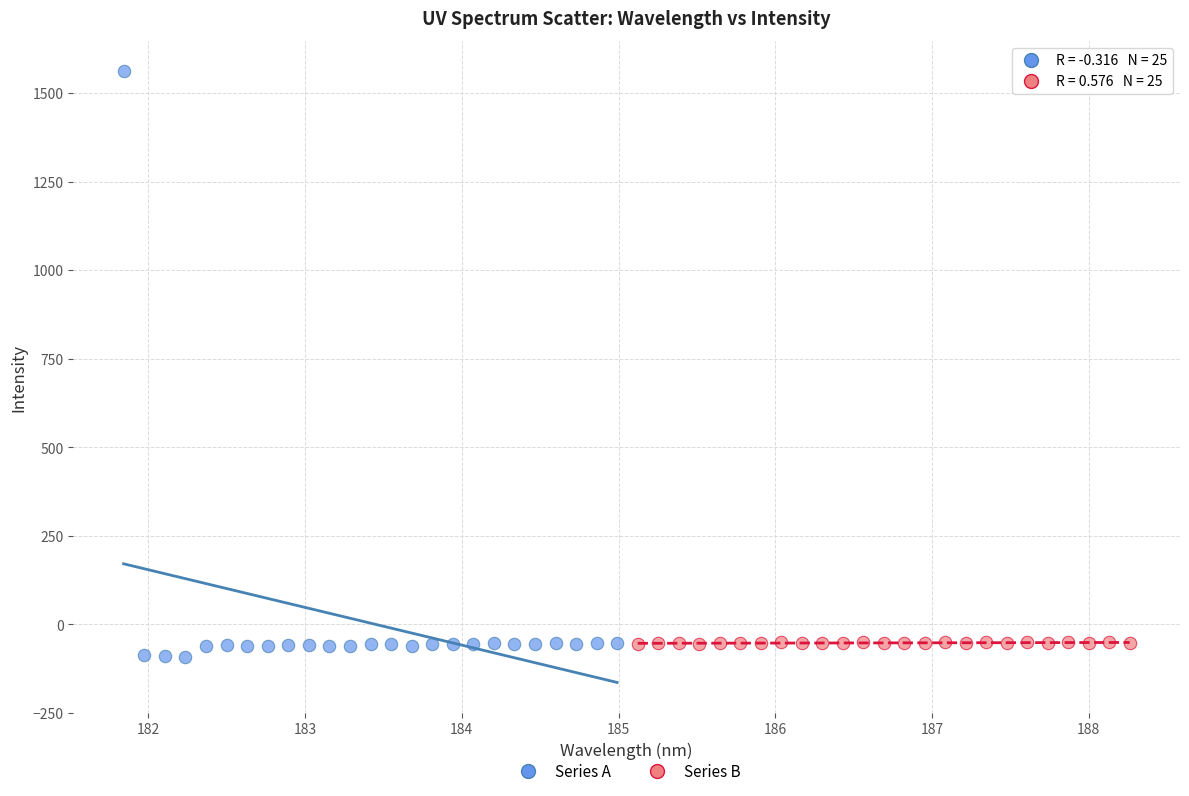

Which series contains the highest Y value?

Series A